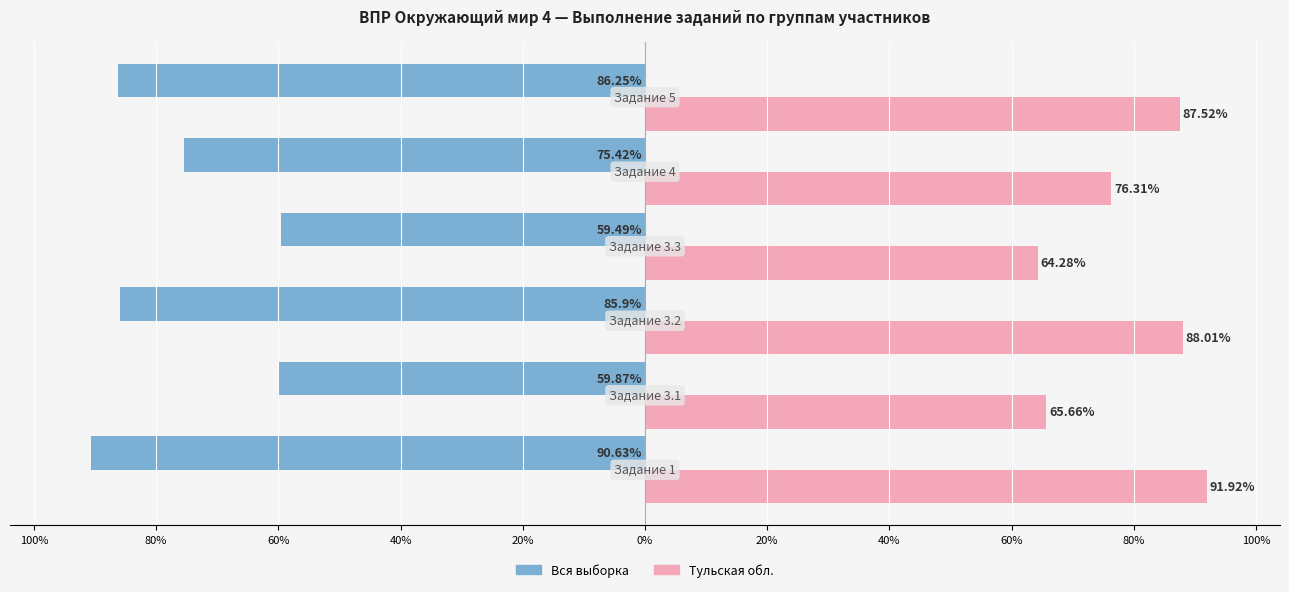

What are all the series names shown in the legend?

Вся выборка, Тульская обл.